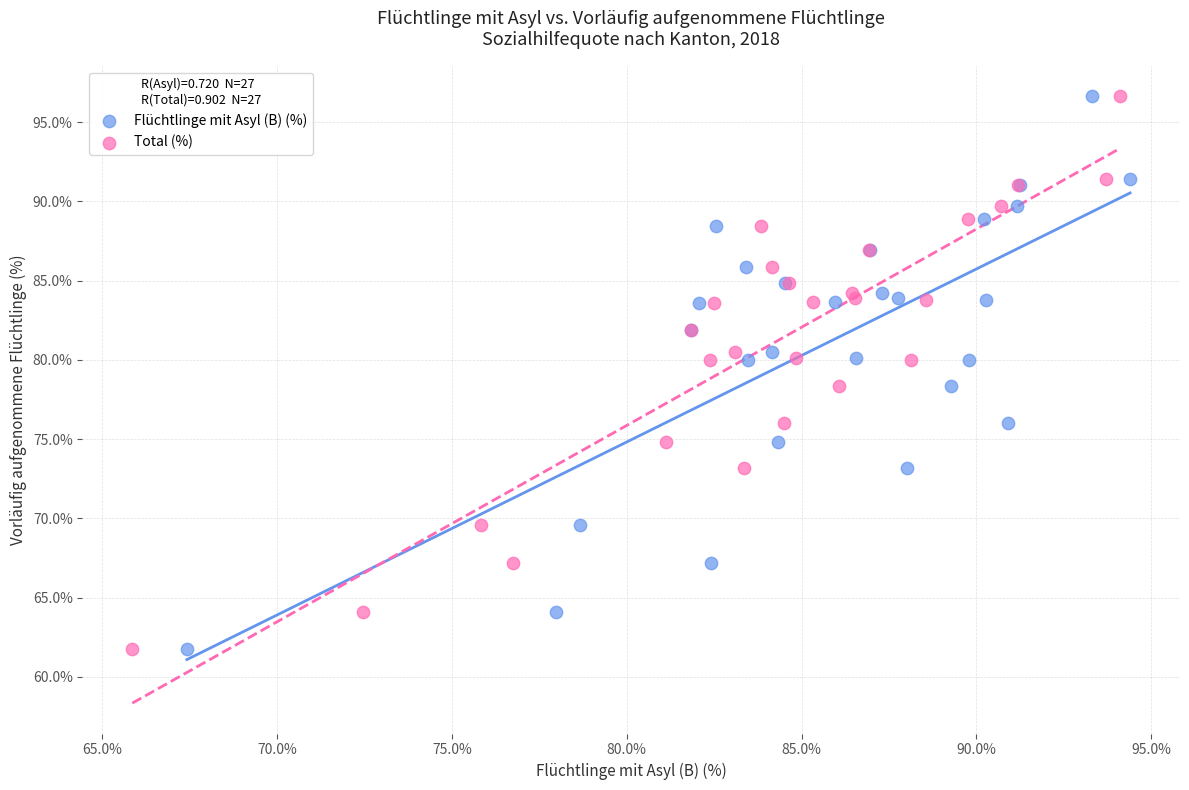

What are all the series names shown in the legend?

Flüchtlinge mit Asyl (B) (%), Total (%)